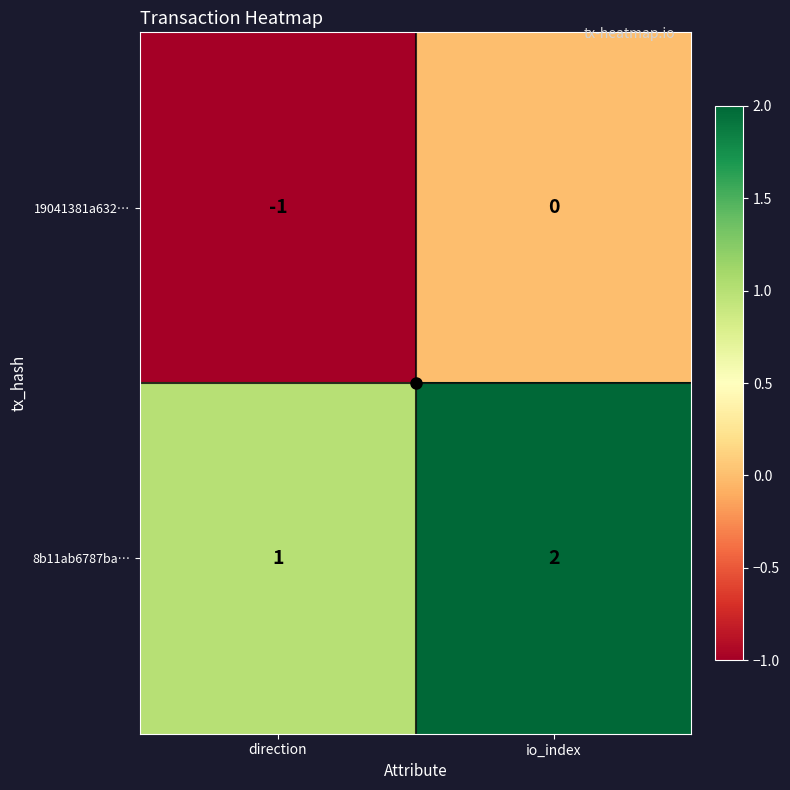

What is the smallest value displayed?

-1